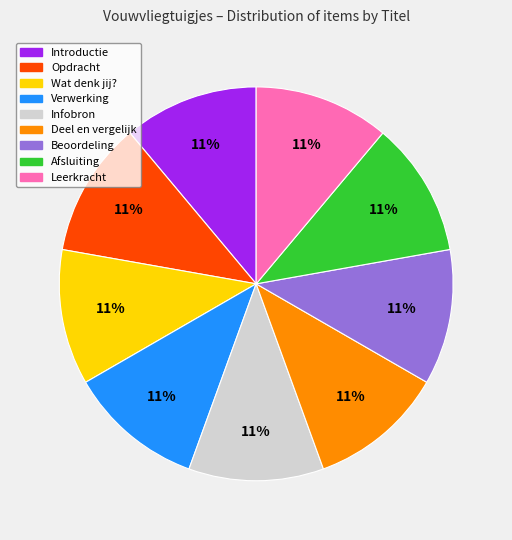

What is the ratio of the value at Afsluiting to the value at Wat denk jij??

1.0